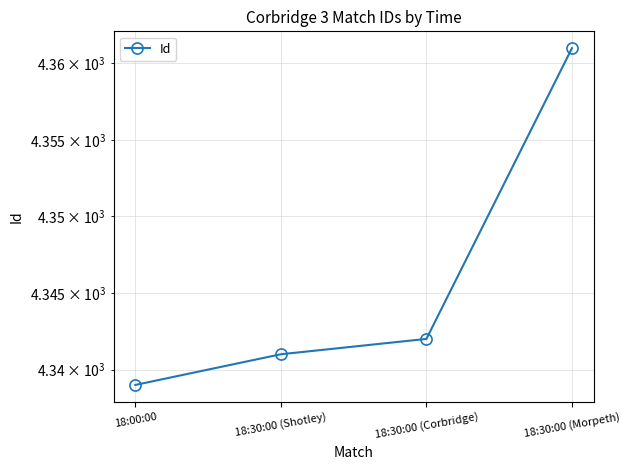

Which has a higher value, 18:30:00 (Corbridge) or 18:30:00 (Morpeth)?

18:30:00 (Morpeth)